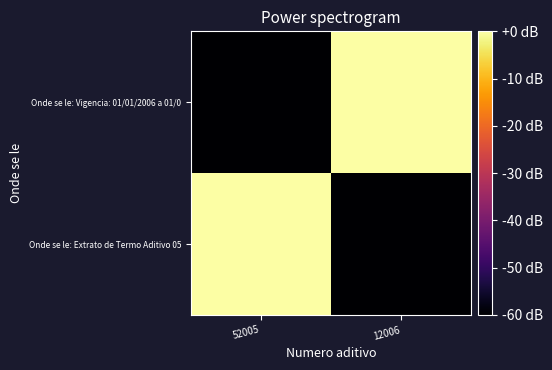

How many series are shown in this chart?

2